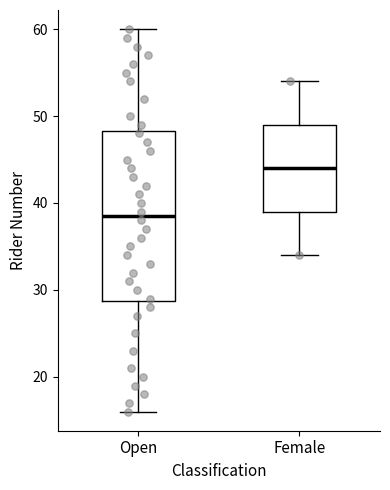

Which box has the lowest median line?

Open